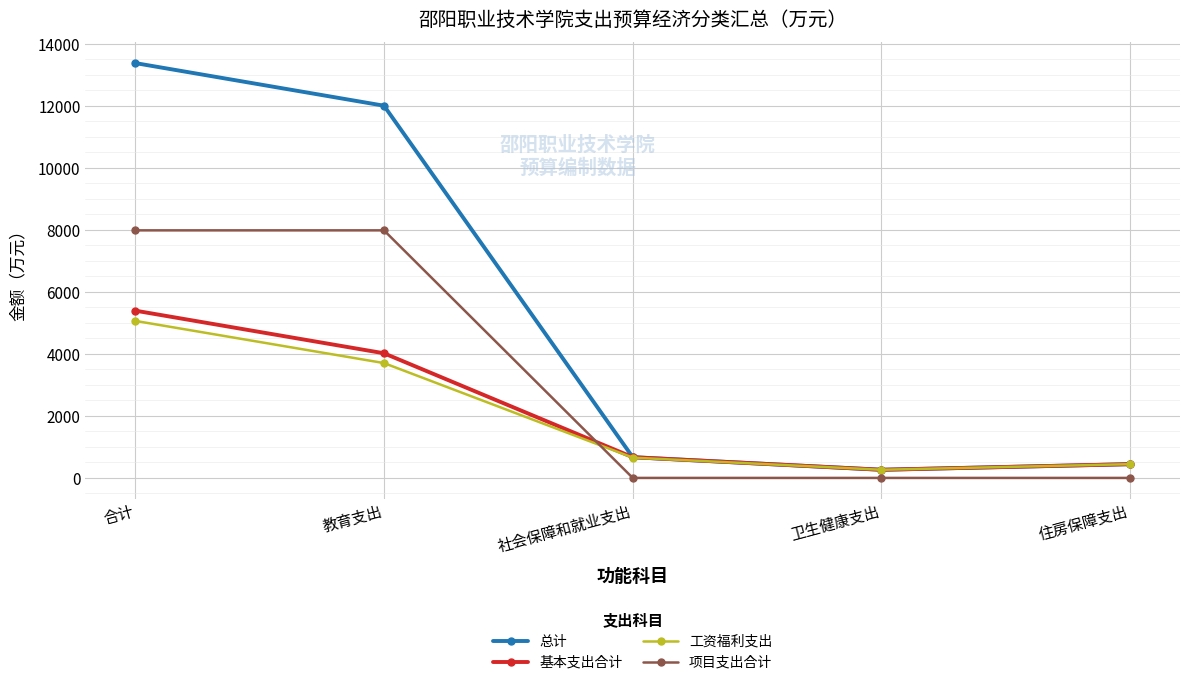

What is the value of the 工资福利支出 point at the 4th from the left?

262.7